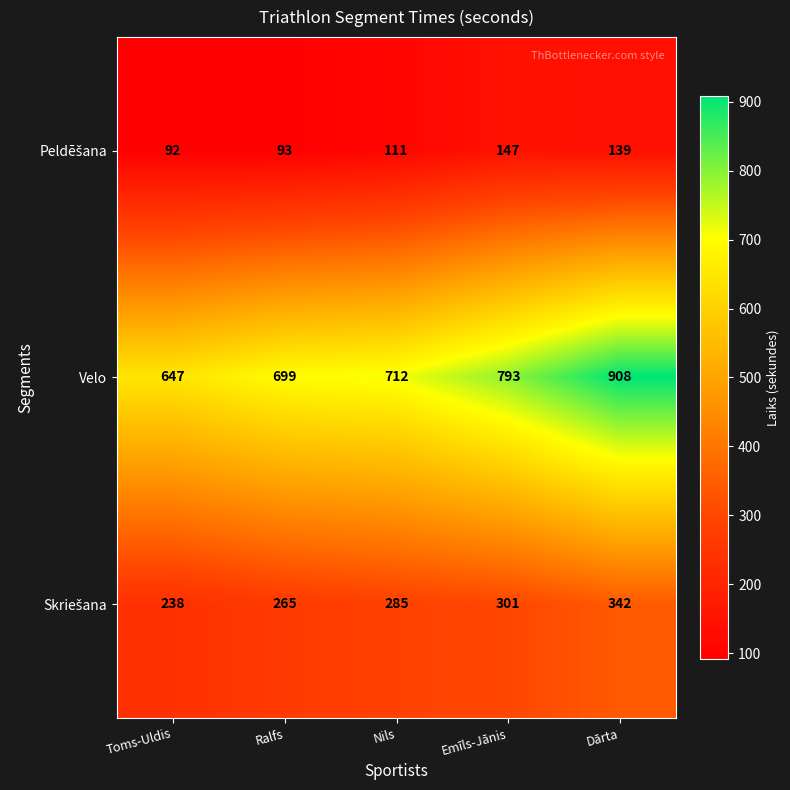

How many categories are shown in the chart?

5